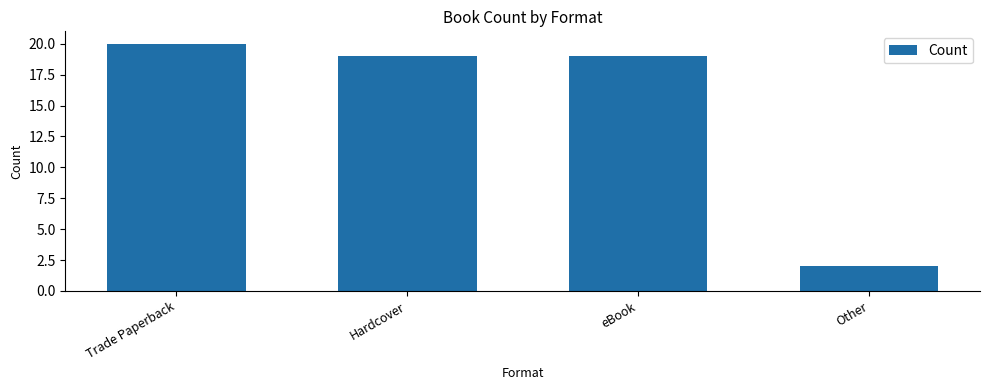

Approximately how many times larger is the value at Hardcover compared to eBook?

1.0